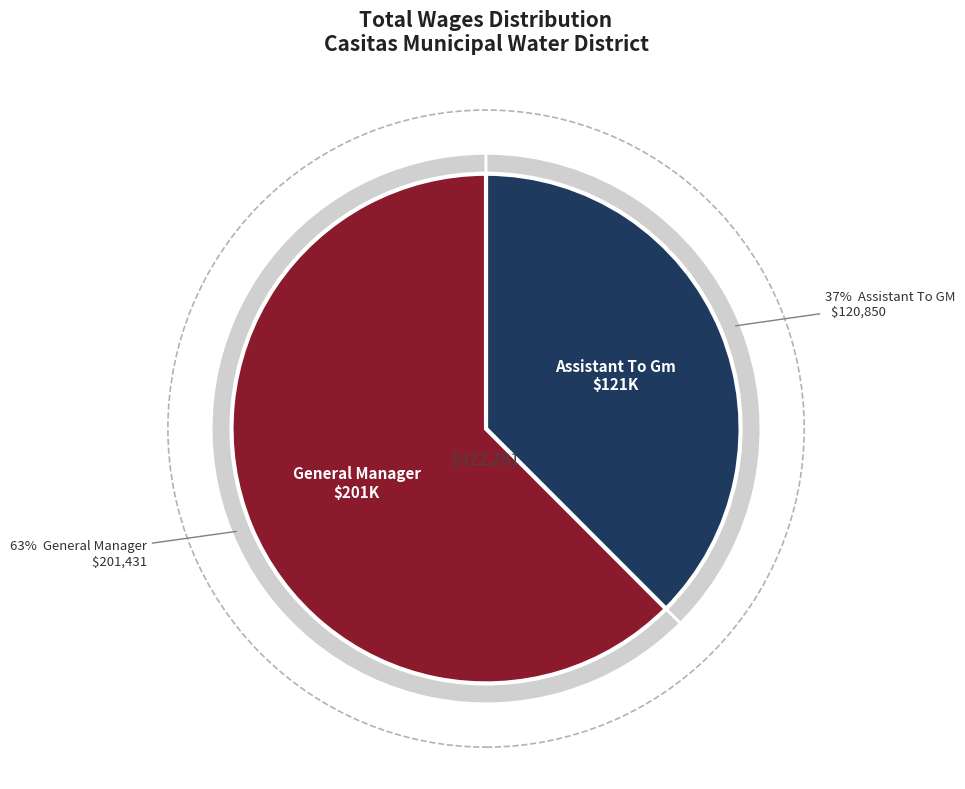

Does Assistant To Gm account for over 50% of the chart?

No